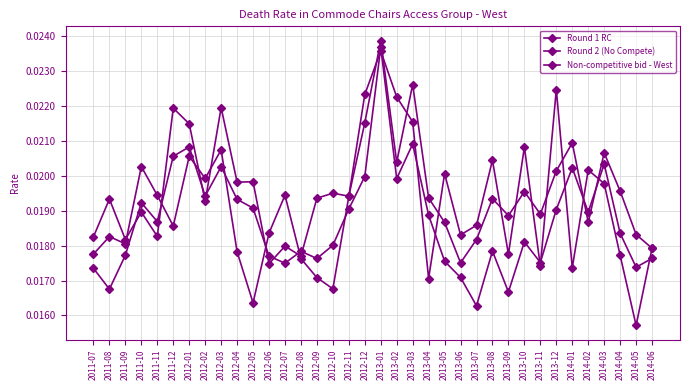

How many times do Non-competitive bid - West and Round 1 RC cross each other?

19